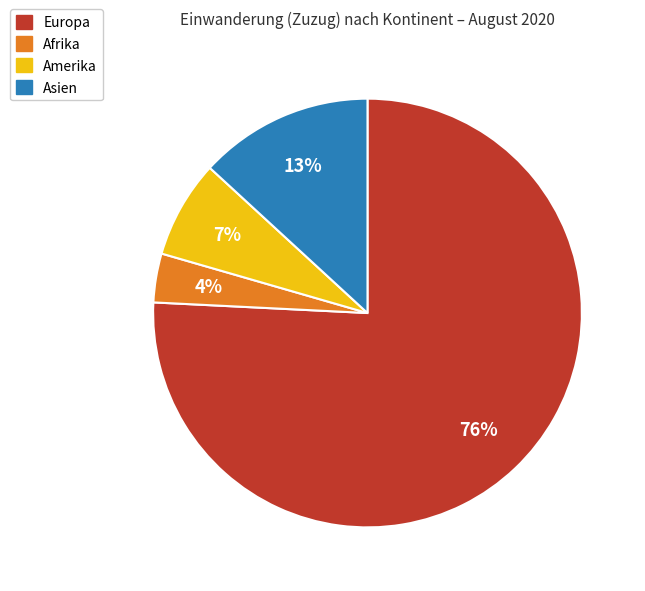

To the nearest percent, what is the average slice percentage?

25%